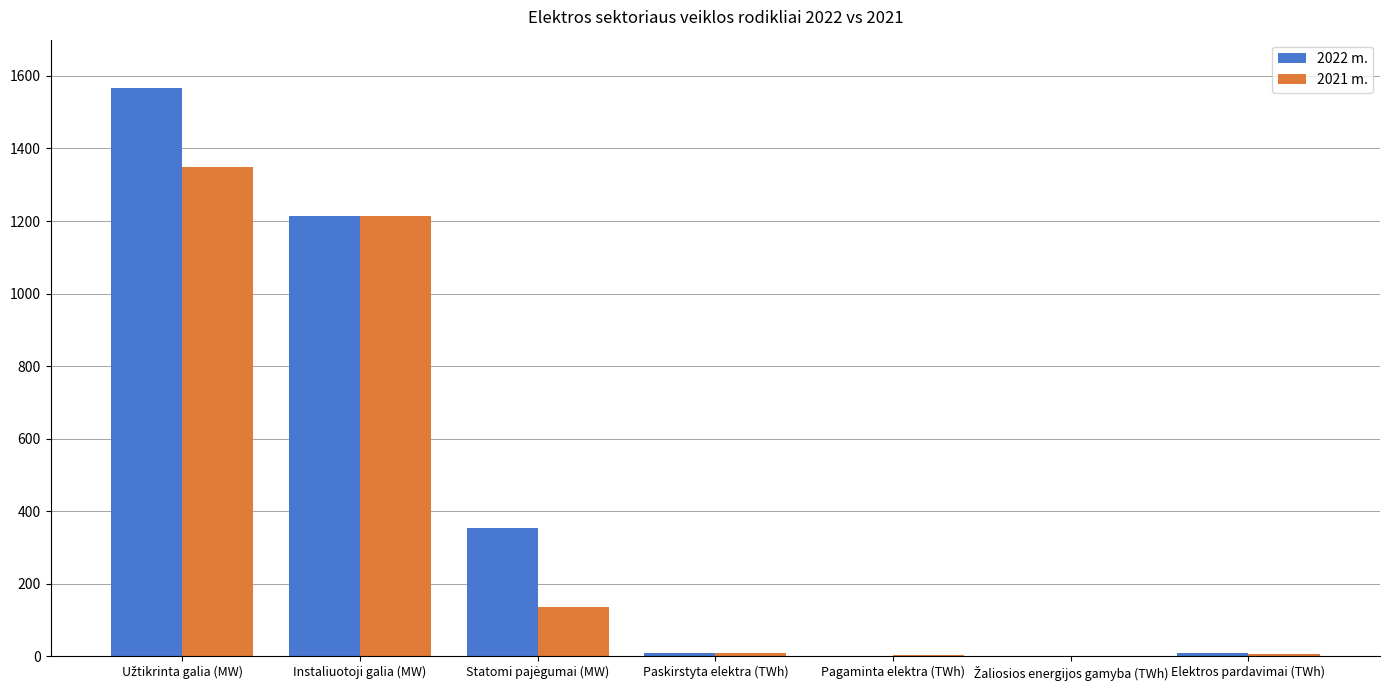

What is the maximum value for 2021 m.?

1350.0